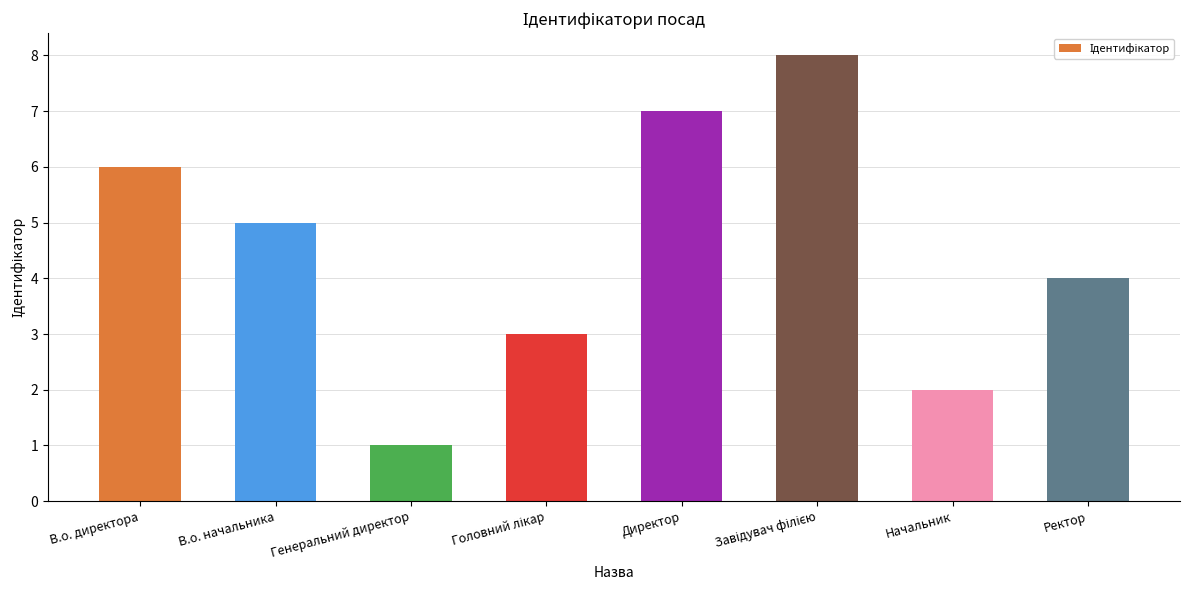

Is it true that the value at В.о. начальника is 9?

False